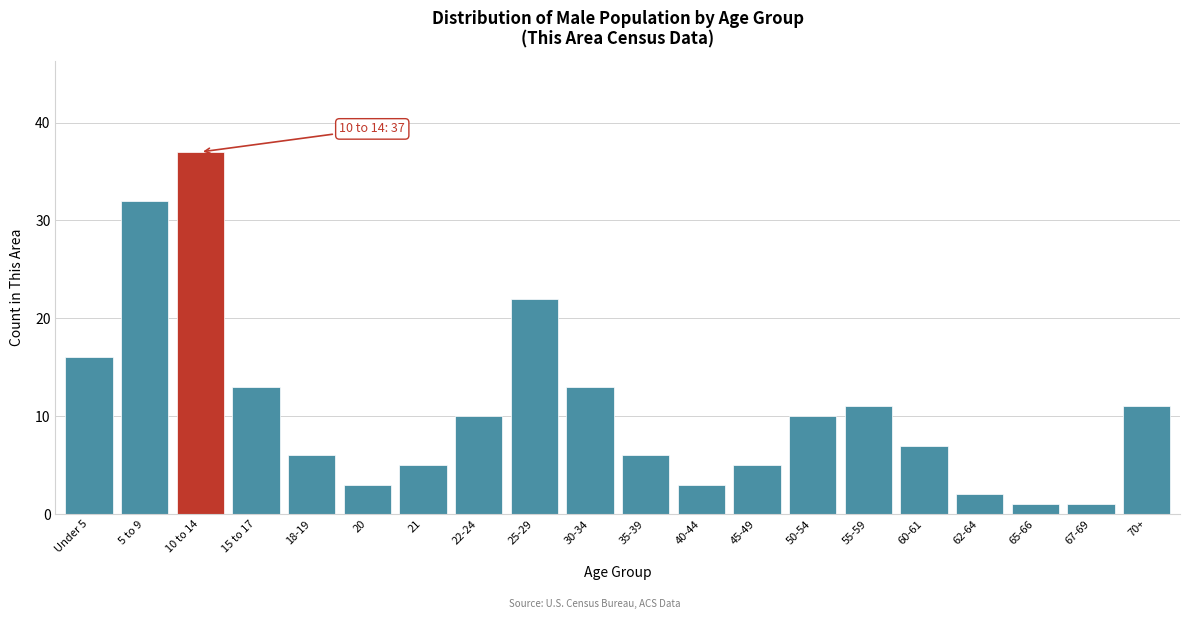

Reading left to right, list all the values displayed in this chart.

16	32	37	13	6	3	5	10	22	13	6	3	5	10	11	7	2	1	1	11